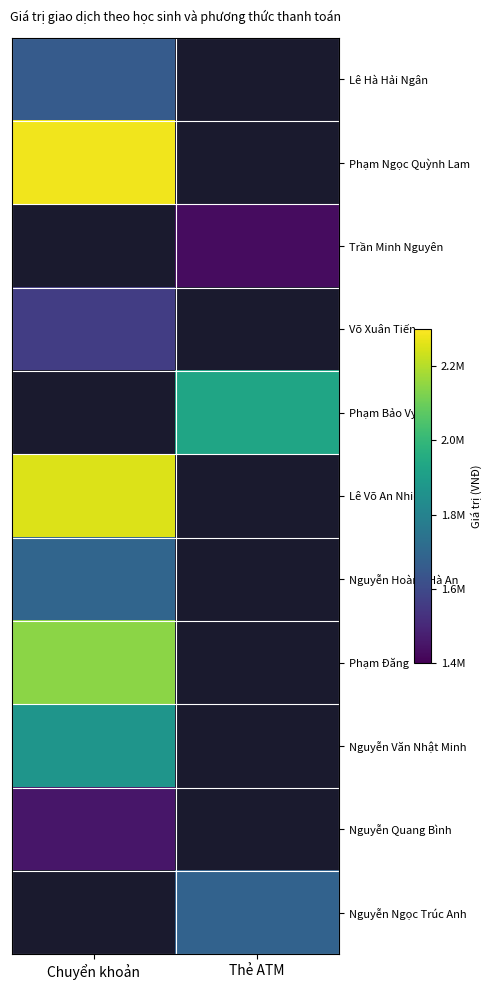

At how many categories does at least one series exceed 1873079?

2